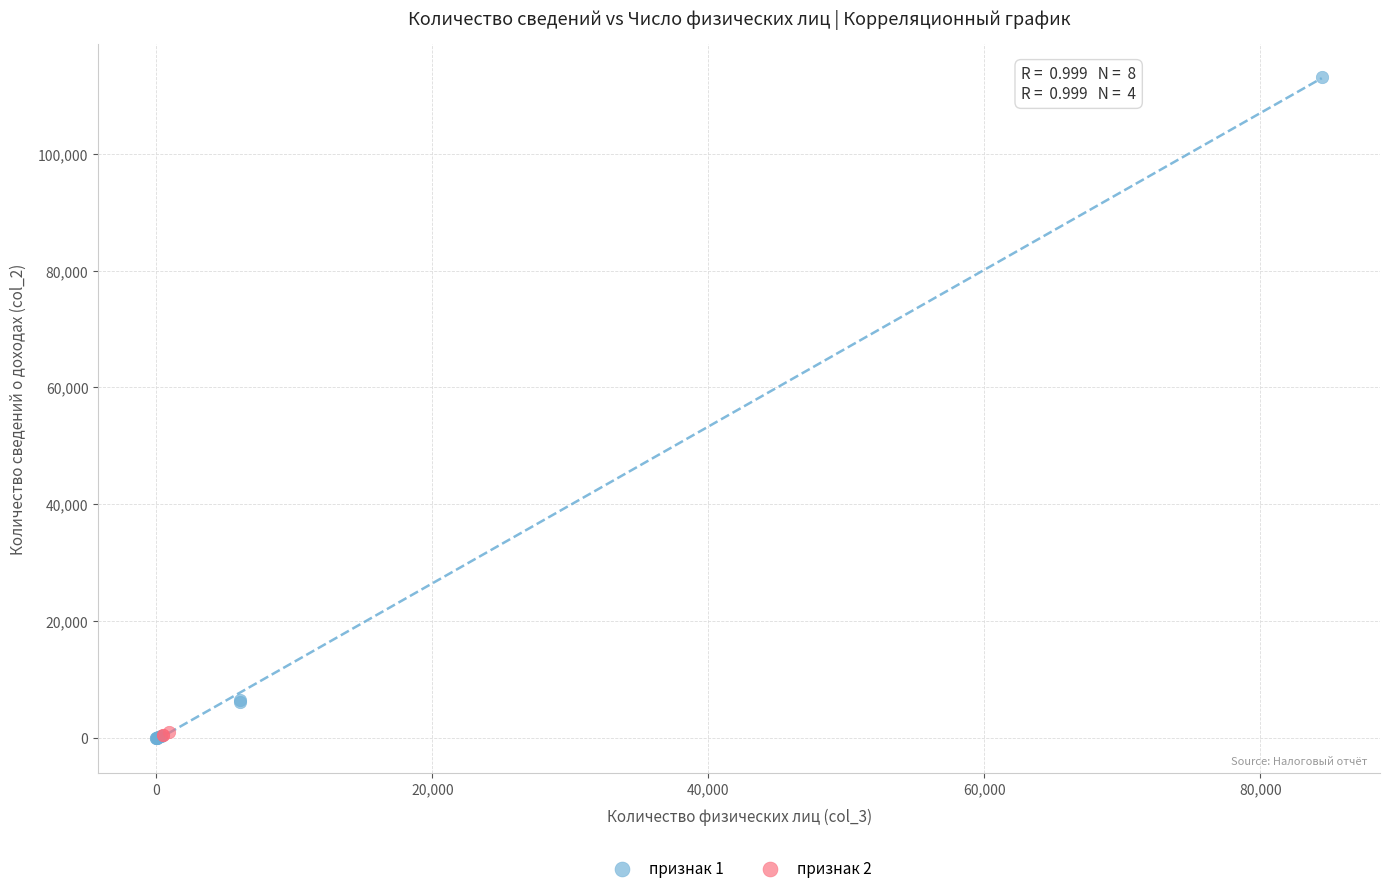

Which series has the largest Y range (max minus min)?

признак 1